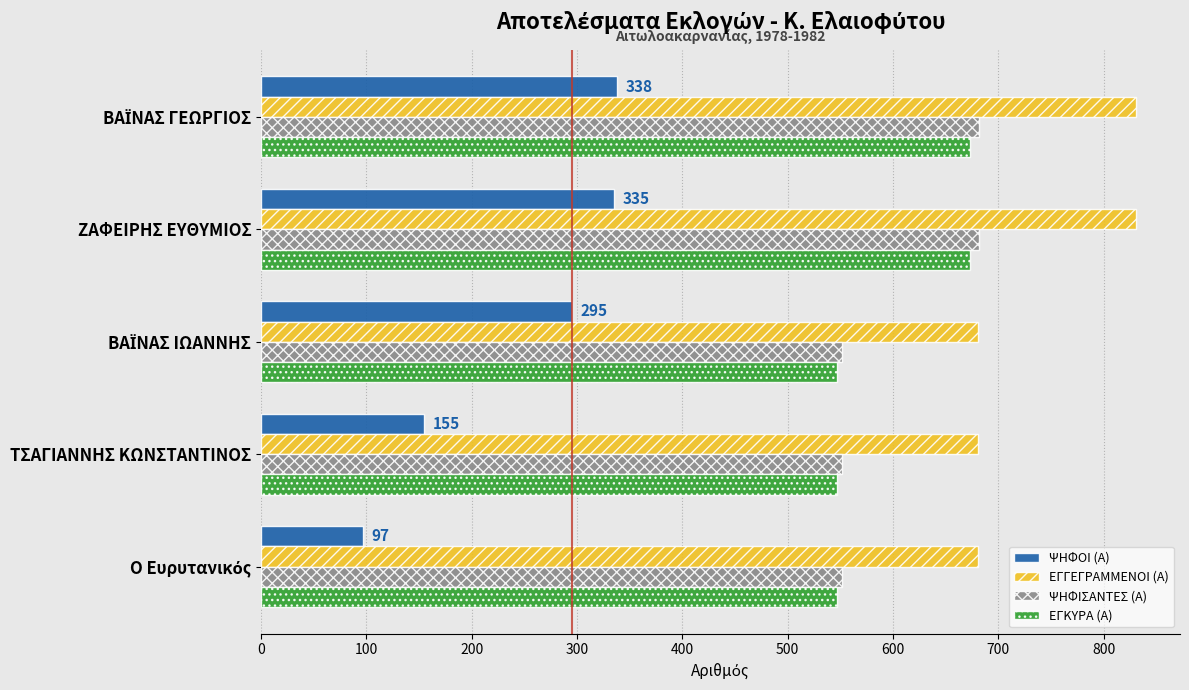

What is the difference between the second highest and second lowest values in the ΕΓΓΕΓΡΑΜΜΕΝΟΙ (Α) series?

150